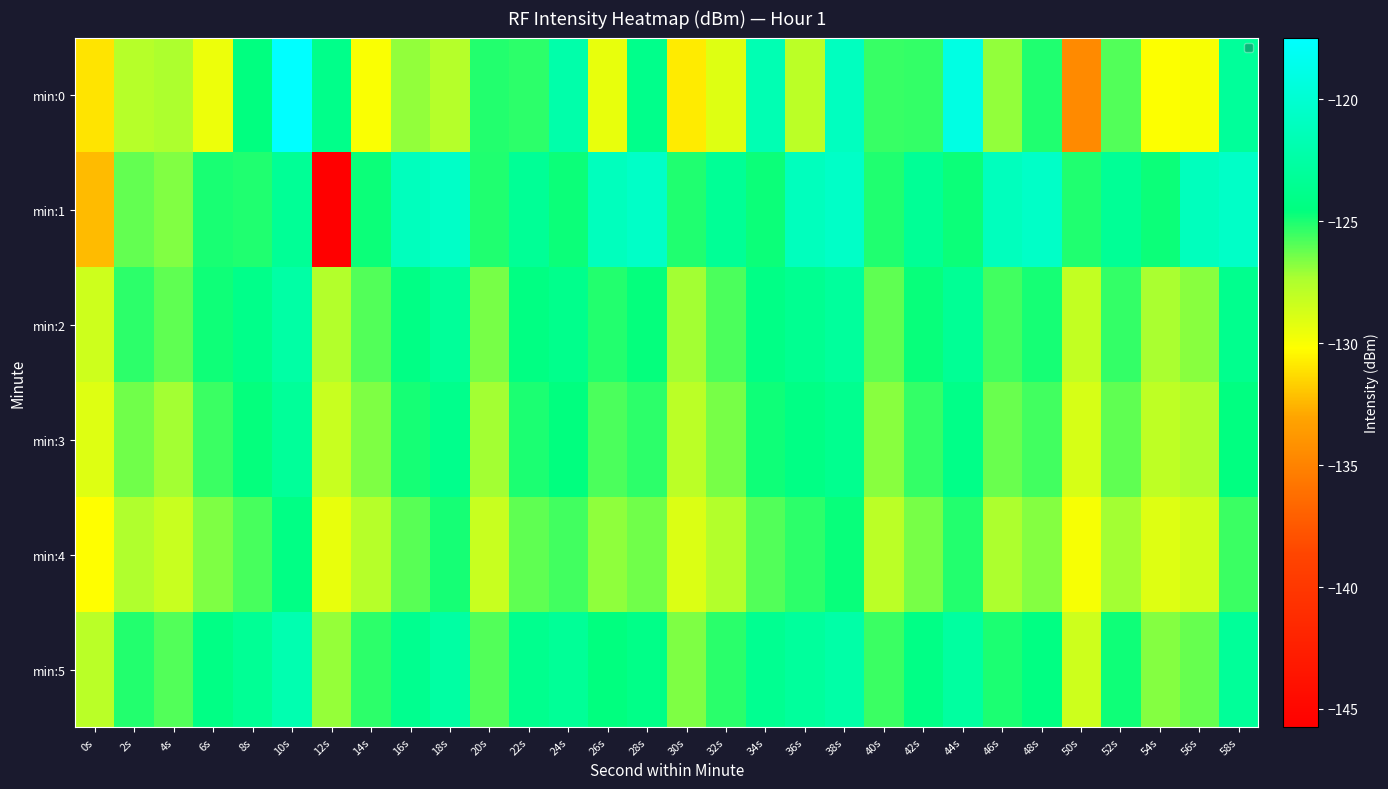

At which category is the sum across all series the highest?

10s